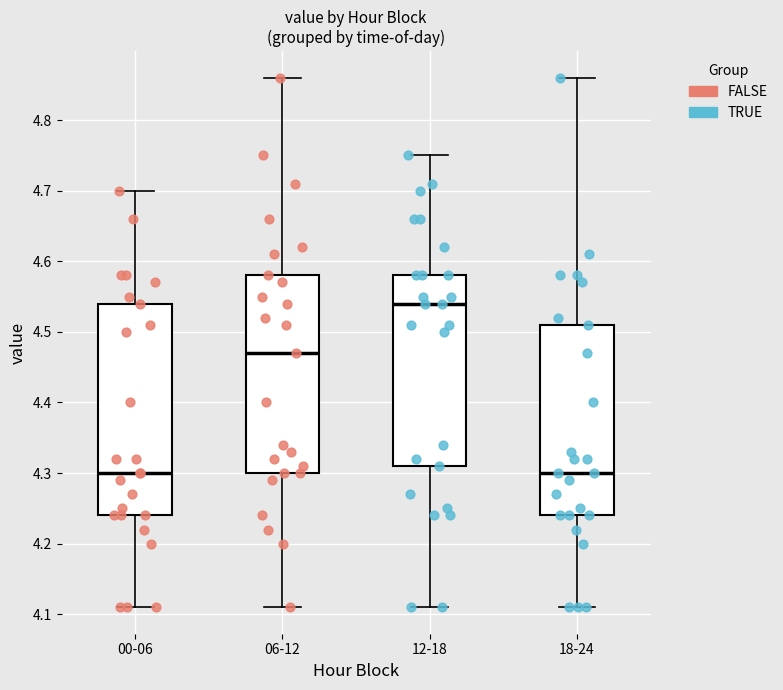

Reading left to right, transcribe this box plot: for each box, give where its median line is, the range the box spans, and where its two whiskers end, as read against the y-axis. The values are not printed on the chart, so give them approximately, as read against the axis.

00-06: median 4.30, box 4.24 to 4.54, whiskers 4.11 to 4.70
06-12: median 4.47, box 4.30 to 4.58, whiskers 4.11 to 4.86
12-18: median 4.54, box 4.31 to 4.58, whiskers 4.11 to 4.75
18-24: median 4.30, box 4.24 to 4.51, whiskers 4.11 to 4.86